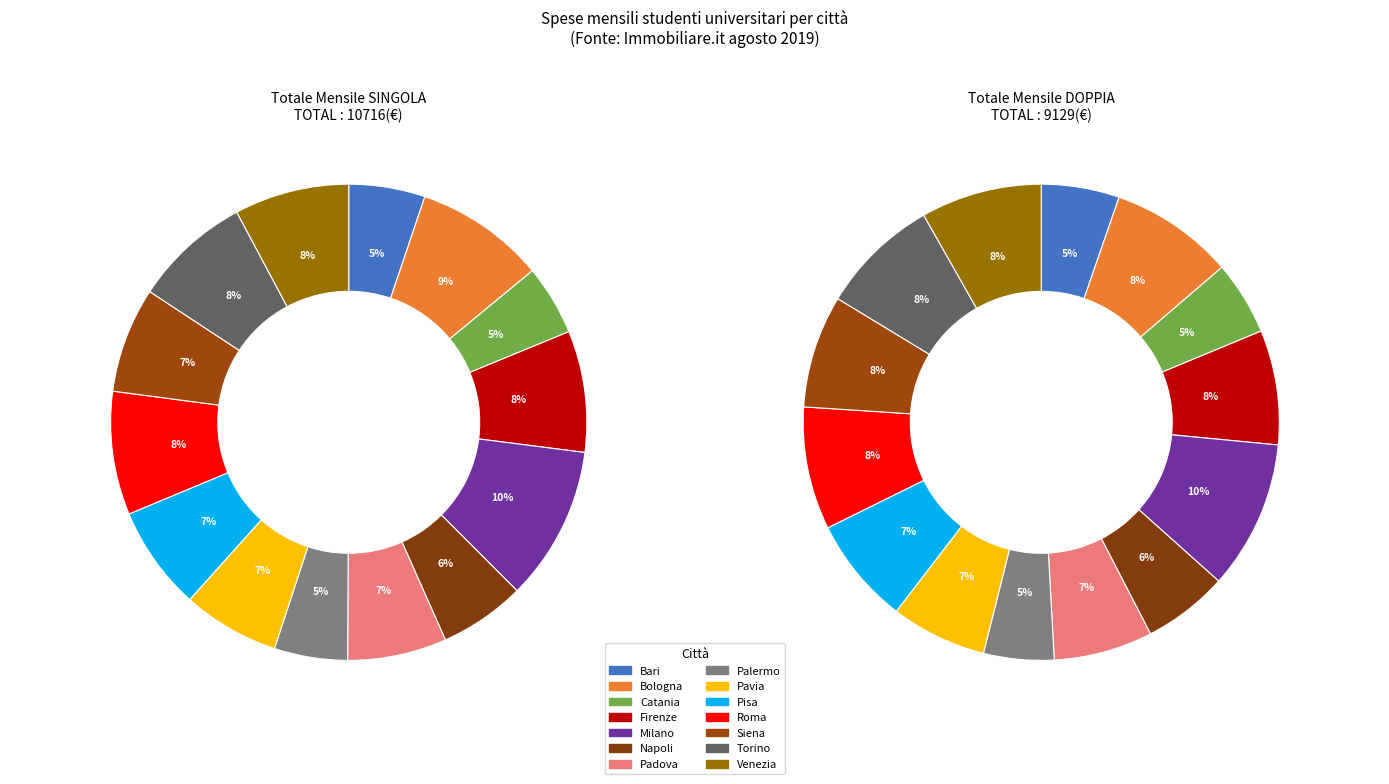

Is the sum of 13 and 7 greater than half?

No